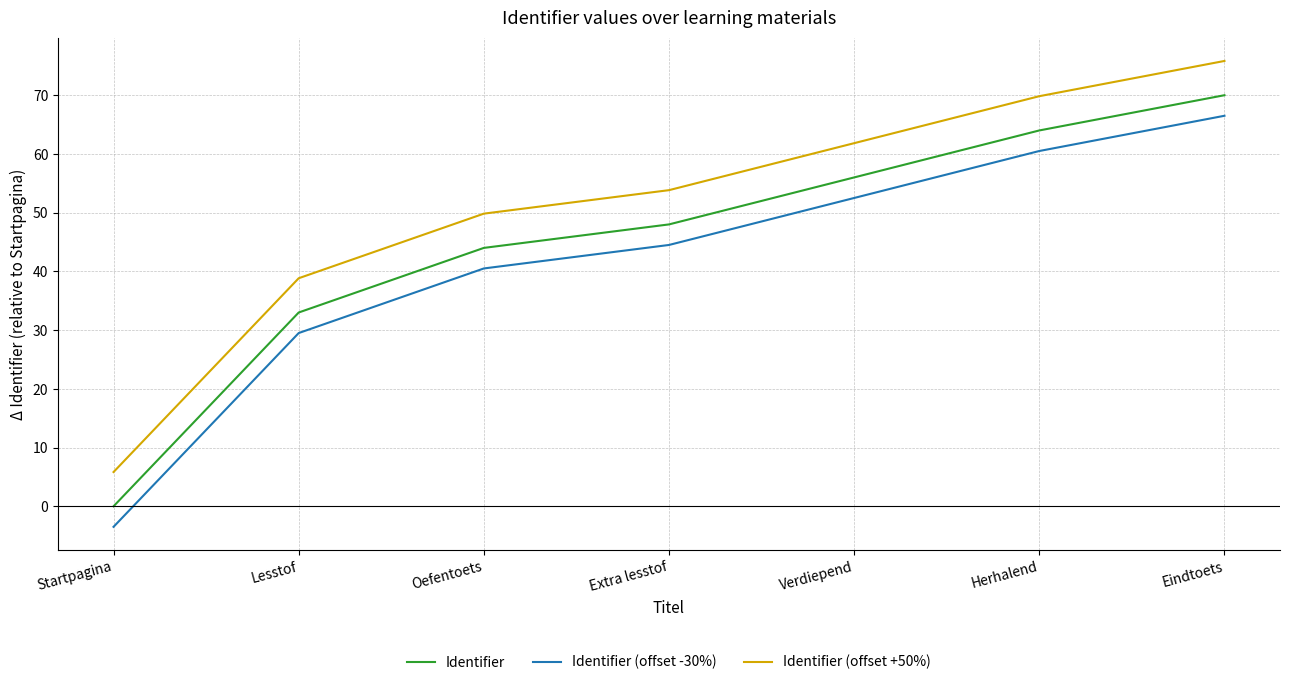

What are all the series names shown in the legend?

Identifier, Identifier (offset -30%), Identifier (offset +50%)